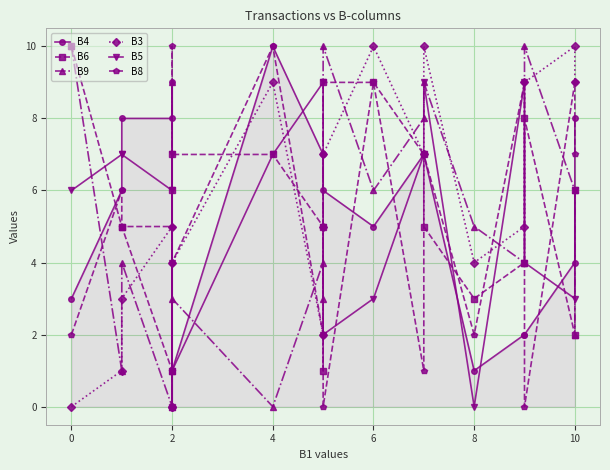

Is this an area chart (filled region under the line)?

No